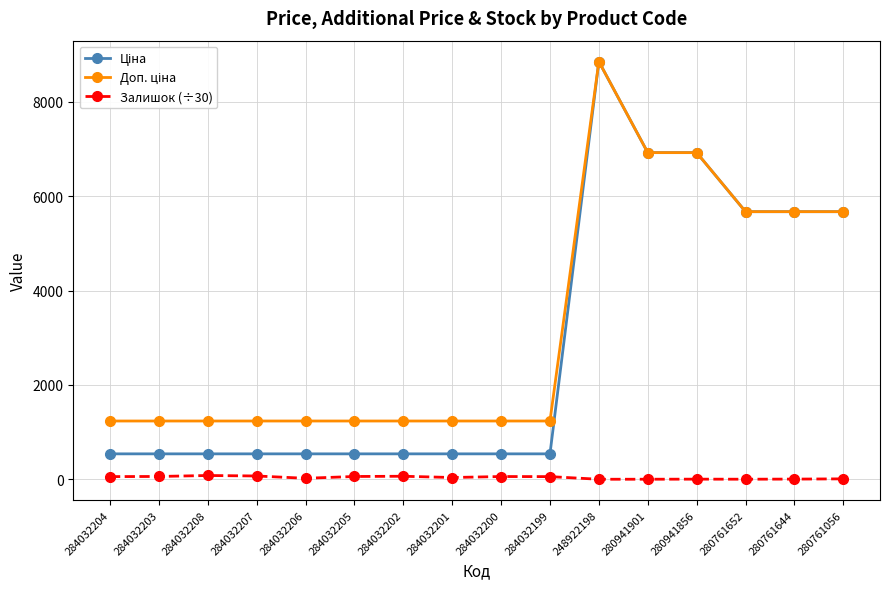

What is the greatest value displayed?

8856.7